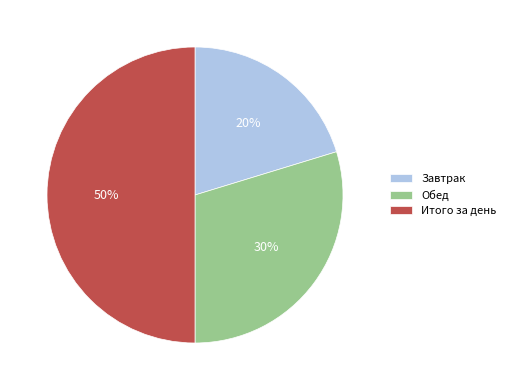

True or false: Итого за день accounts for 62% of the total.

False